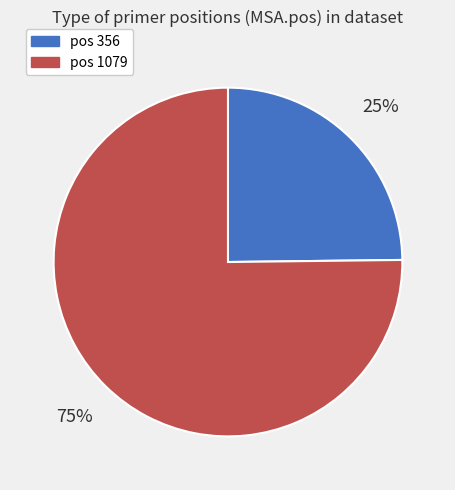

Is the sum of pos 356 and pos 1079 greater than half?

Yes